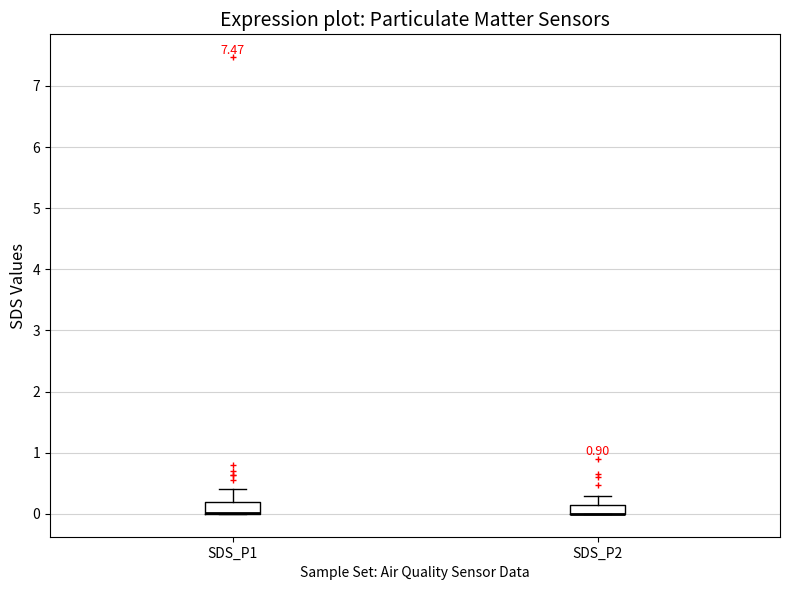

Where is the lower edge of the box for SDS_P2 on the y-axis? The values are not printed on the chart, so give them approximately, as read against the axis.

0.0